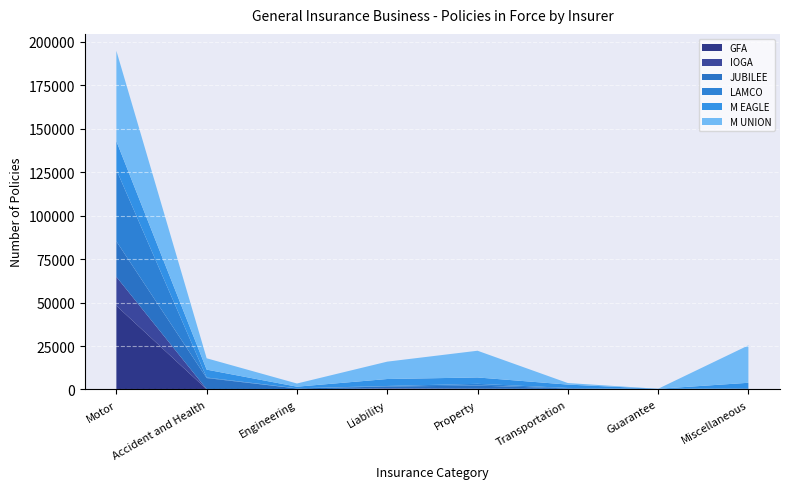

Reading left to right, transcribe all the data shown in this chart.

GFA: Motor=48172	Accident and Health=116	Engineering=35	Liability=510	Property=278	Transportation=87	Guarantee=98	Miscellaneous=9
IOGA: Motor=16606	Accident and Health=125	Engineering=80	Liability=156	Property=193	Transportation=246	Guarantee=59	Miscellaneous=196
JUBILEE: Motor=20407	Accident and Health=6333	Engineering=474	Liability=1052	Property=1781	Transportation=297	Guarantee=77	Miscellaneous=166
LAMCO: Motor=41122	Accident and Health=321	Engineering=98	Liability=301	Property=1012	Transportation=263	Guarantee=76	Miscellaneous=351
M EAGLE: Motor=16454	Accident and Health=4533	Engineering=936	Liability=4013	Property=3661	Transportation=1934	Guarantee=101	Miscellaneous=3143
M UNION: Motor=51955	Accident and Health=6517	Engineering=1817	Liability=9985	Property=15364	Transportation=886	Guarantee=0	Miscellaneous=21505